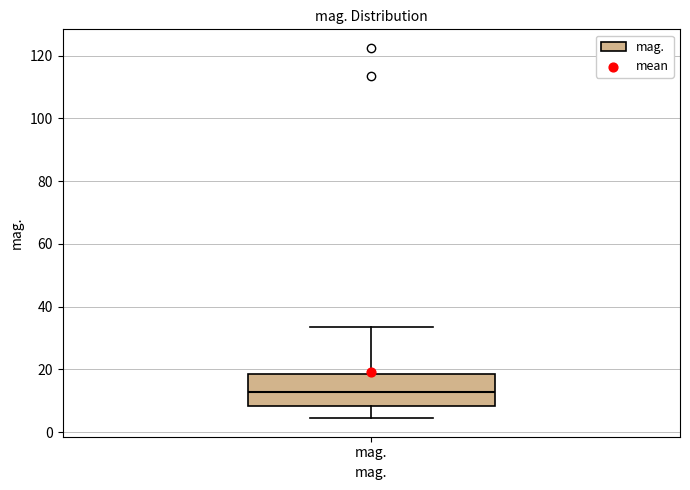

Transcribe this box plot: give where the median line is, the range the box spans, and where the two whiskers end, as read against the y-axis. The values are not printed on the chart, so give them approximately, as read against the axis.

median 12, box 8 to 18, whiskers 4 to 34